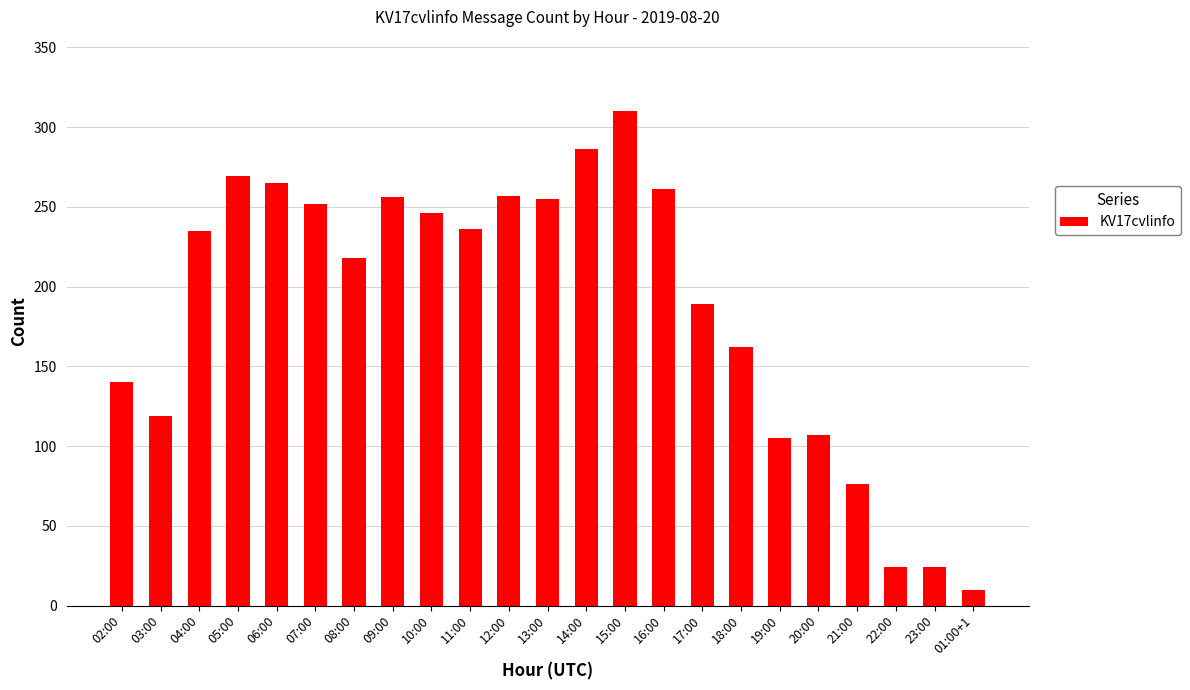

Between 14:00 and 18:00, which is larger?

14:00